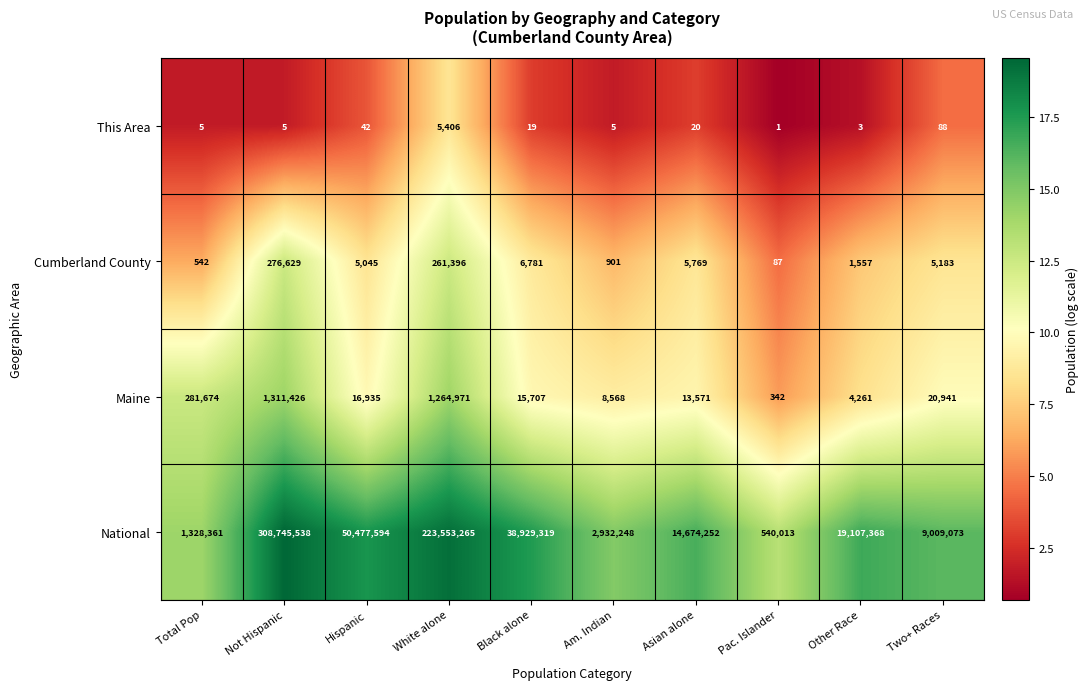

At how many categories does at least one series exceed 3?

10